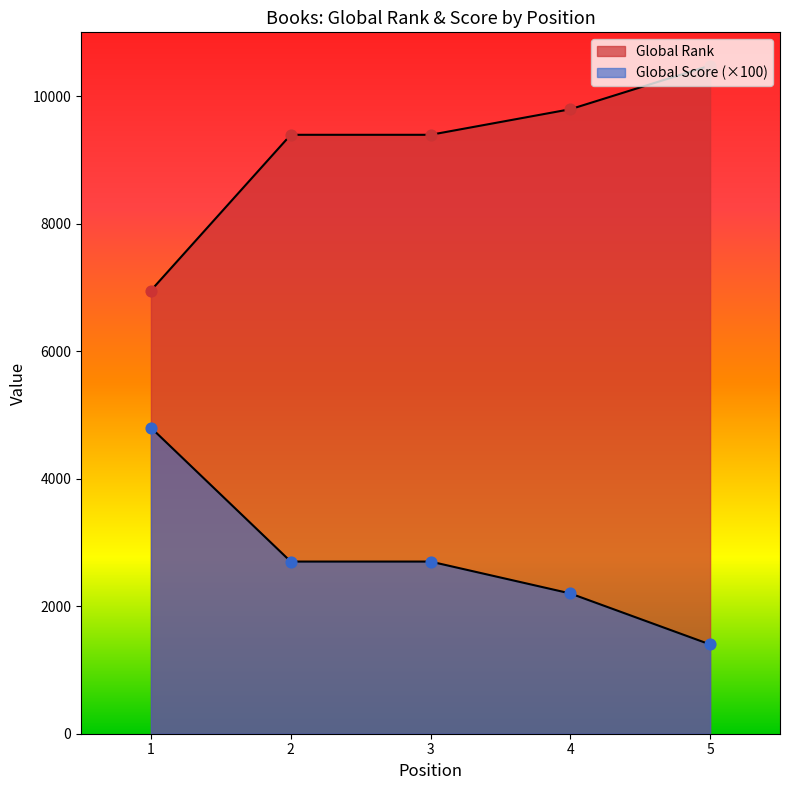

Which series reaches the minimum Y coordinate?

Global Score